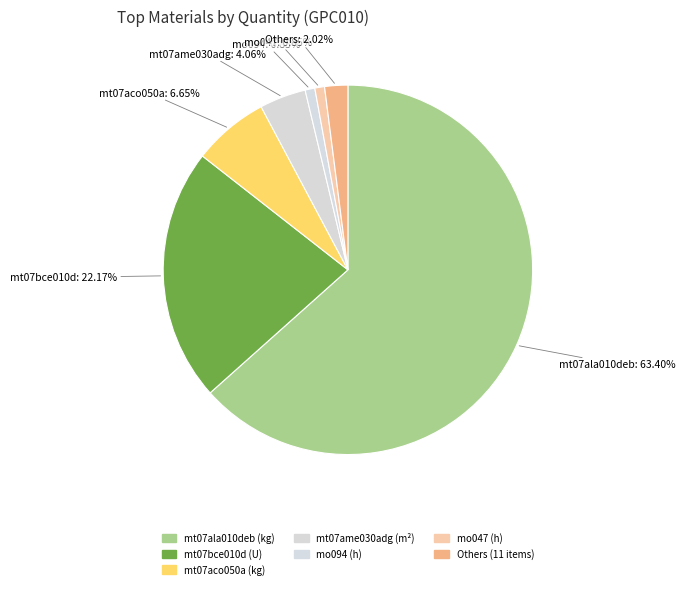

Which category has the biggest portion of the pie?

mt07ala010deb (kg)